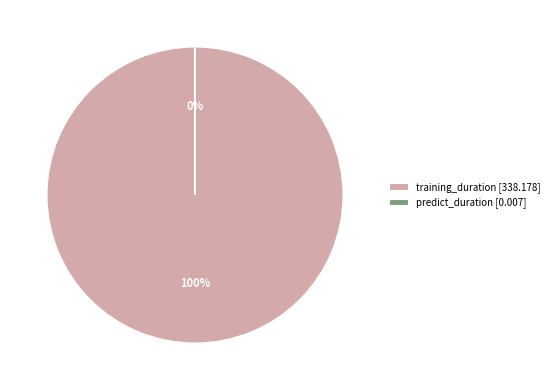

Which has a higher value, training_duration or predict_duration?

training_duration